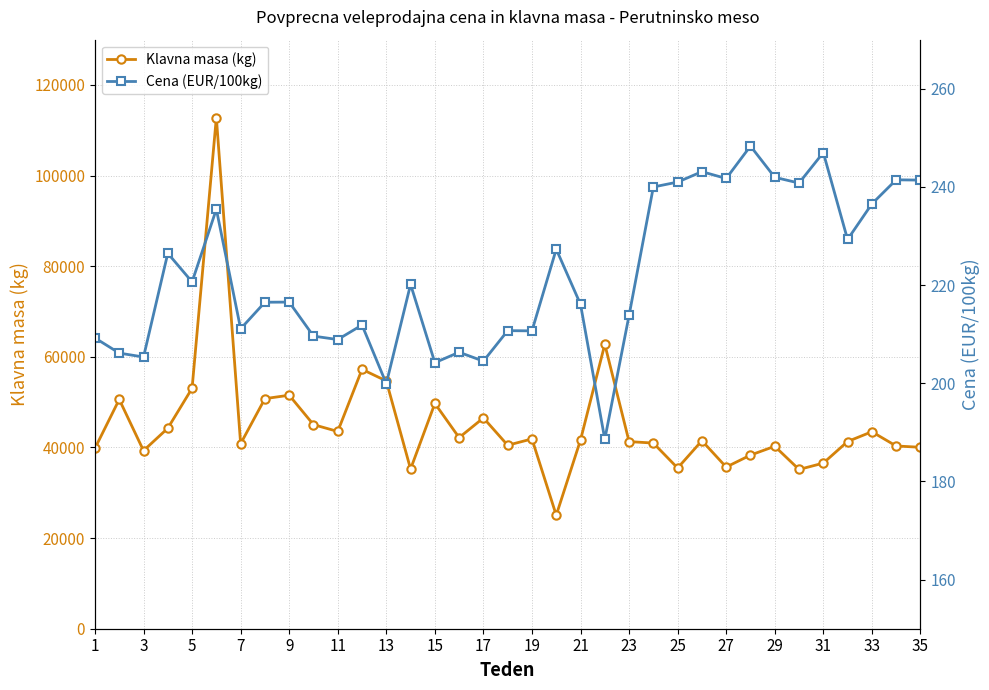

How many distinct data groups are displayed?

2